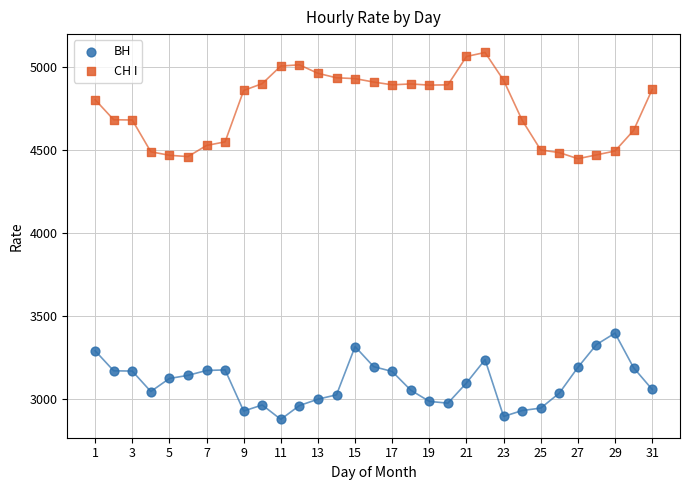

Which series has the widest spread of Y values?

СН I